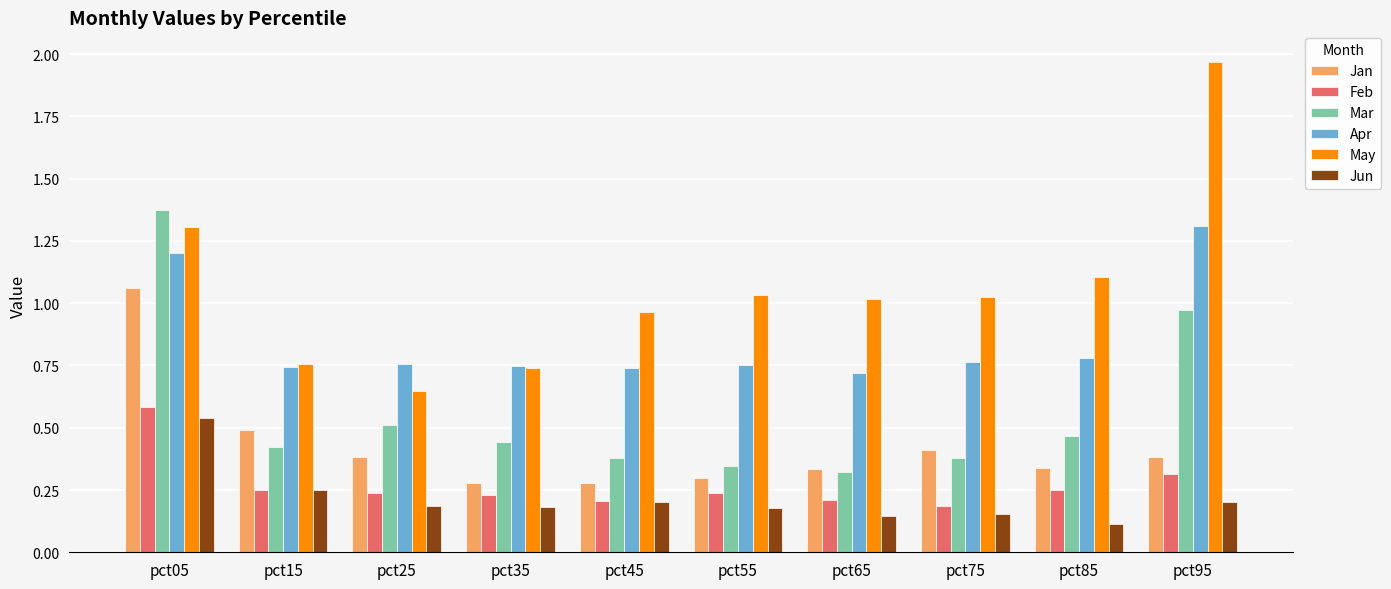

At which category is the sum across all series the highest?

pct05